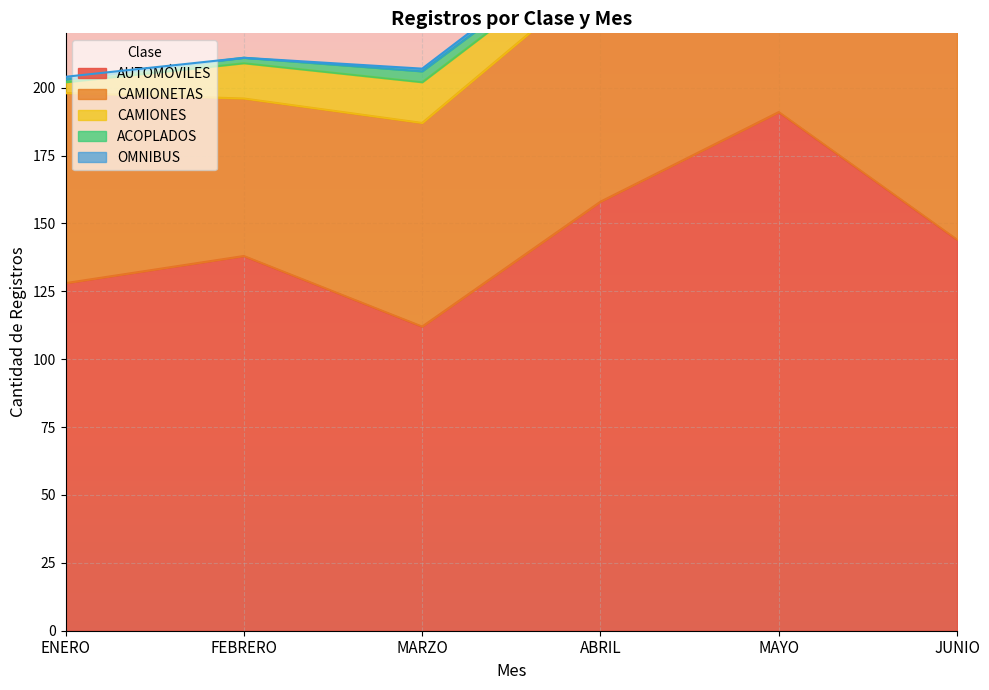

Where is the first local minimum for AUTOMÓVILES?

MARZO